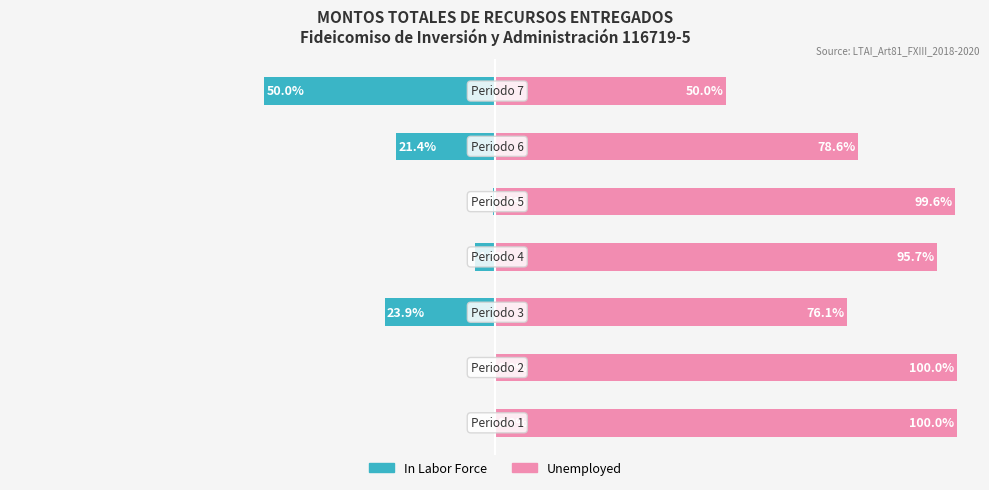

Reading left to right, list all the values displayed in this chart.

In Labor Force: 0.0	0.0	23.9	4.3	0.4	21.4	50.0
Unemployed: 100.0	100.0	76.1	95.7	99.6	78.6	50.0